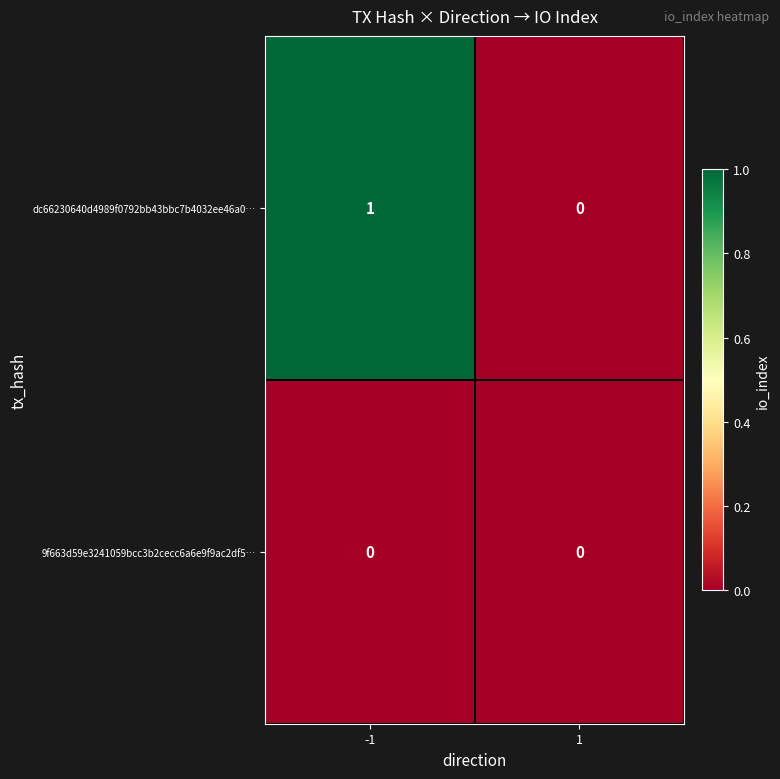

At -1, list the series in order from largest to smallest.

dc66230640d4989f0792bb43bbc7b4032ee46a0…, 9f663d59e3241059bcc3b2cecc6a6e9f9ac2df5…